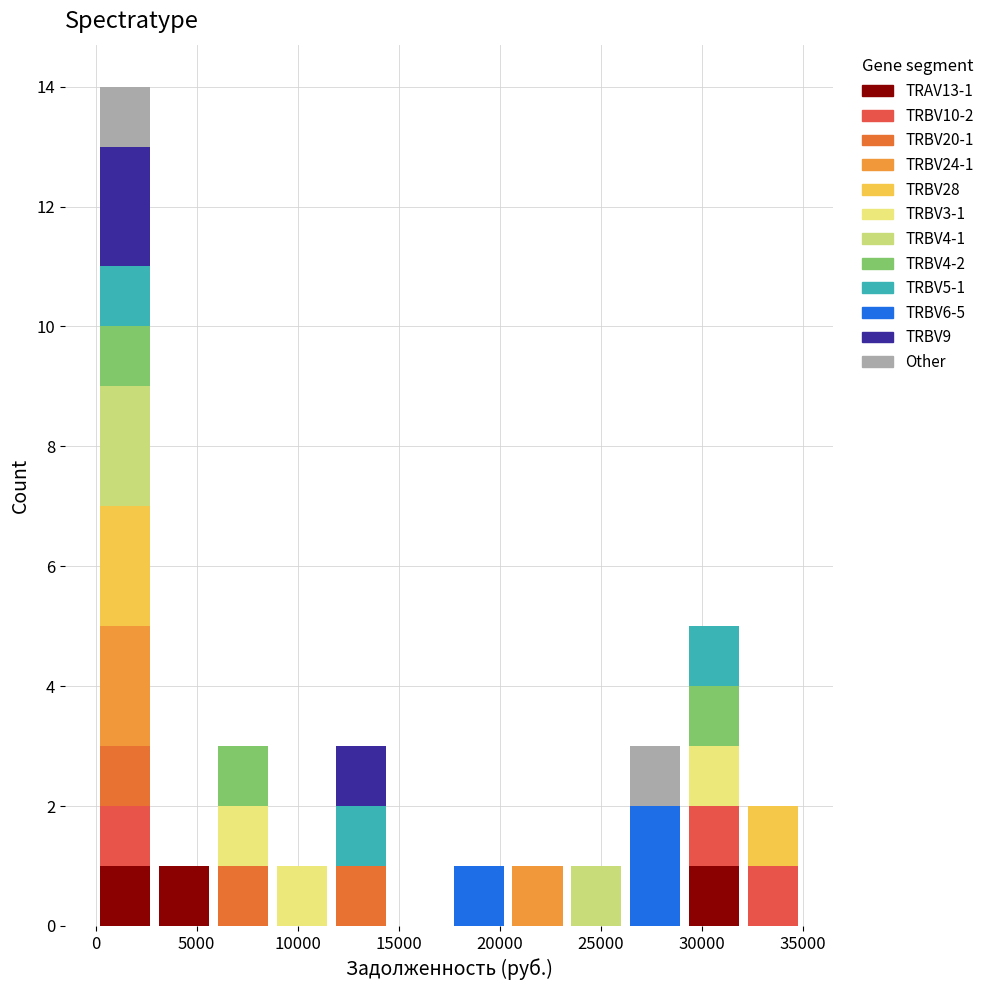

Which range on the x-axis has the tallest stacked bar (by total height)?

0 to 3000